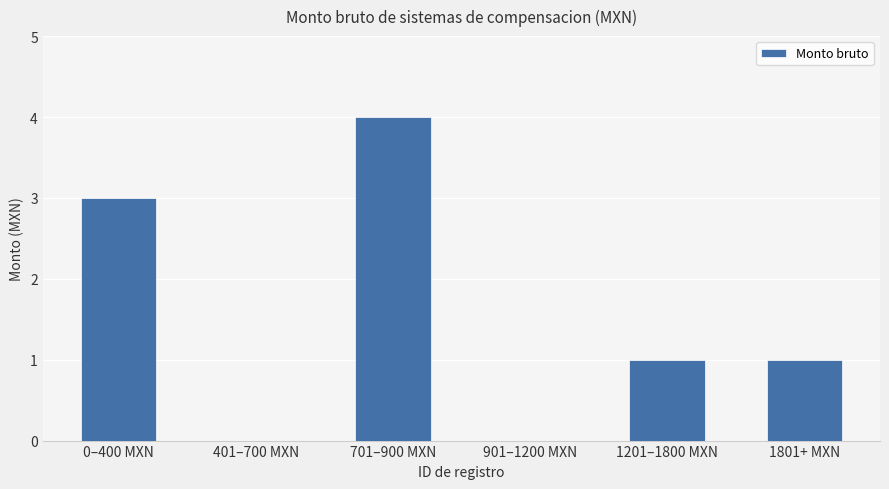

True or false: the data shows 1 at 901–1200 MXN.

False